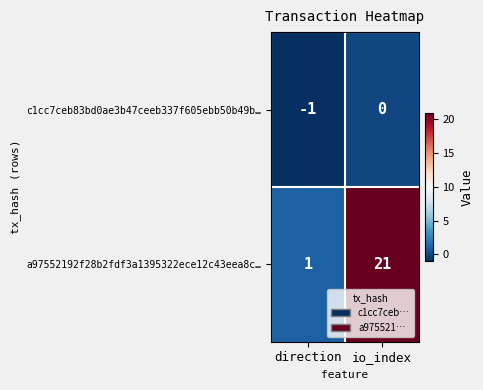

What is the total value across all series at io_index?

21